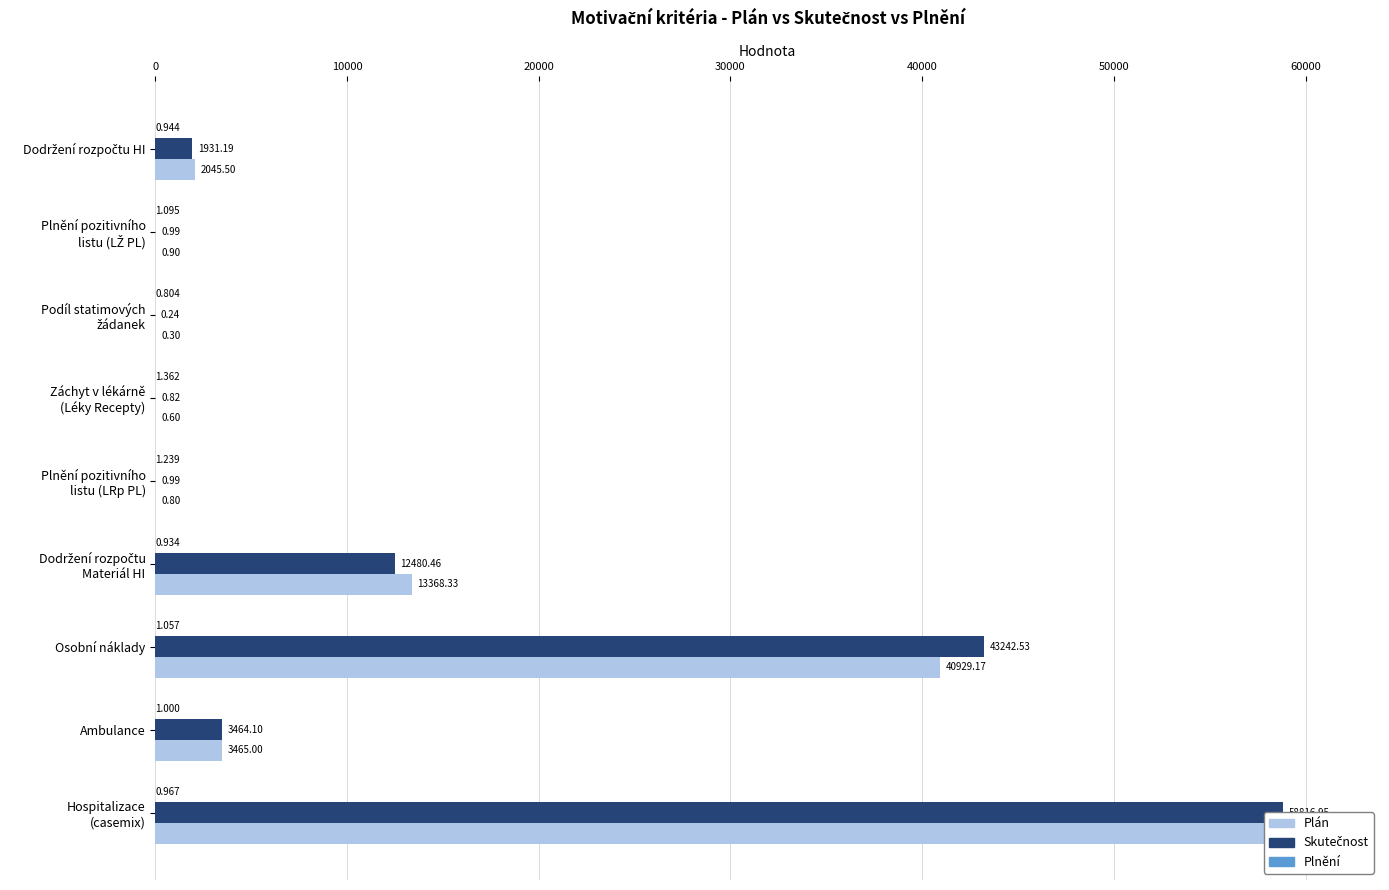

What is the maximum value for Plnění?

1.4